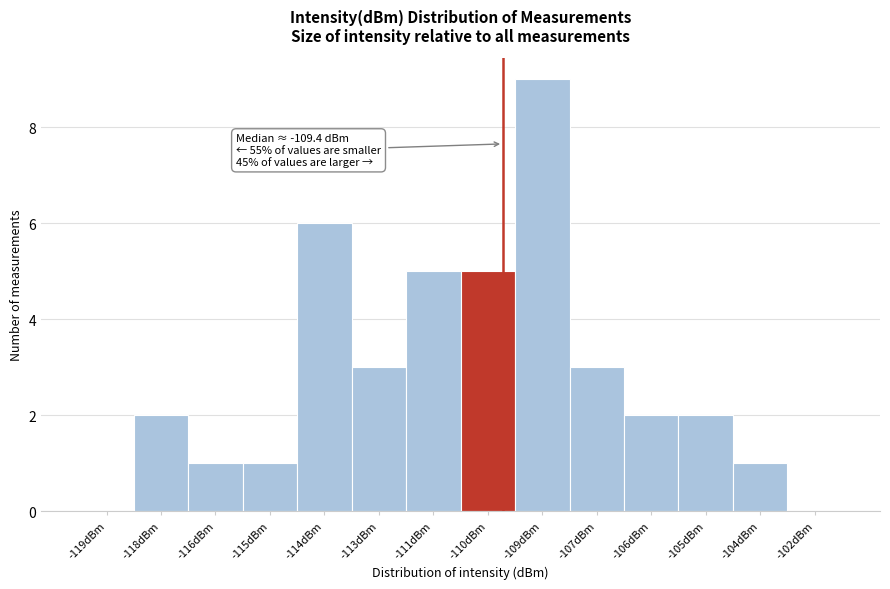

Reading right to left, extract all data points from this chart.

-102dBm=0	-104dBm=1	-105dBm=2	-106dBm=2	-107dBm=3	-109dBm=9	-110dBm=5	-111dBm=5	-113dBm=3	-114dBm=6	-115dBm=1	-116dBm=1	-118dBm=2	-119dBm=0